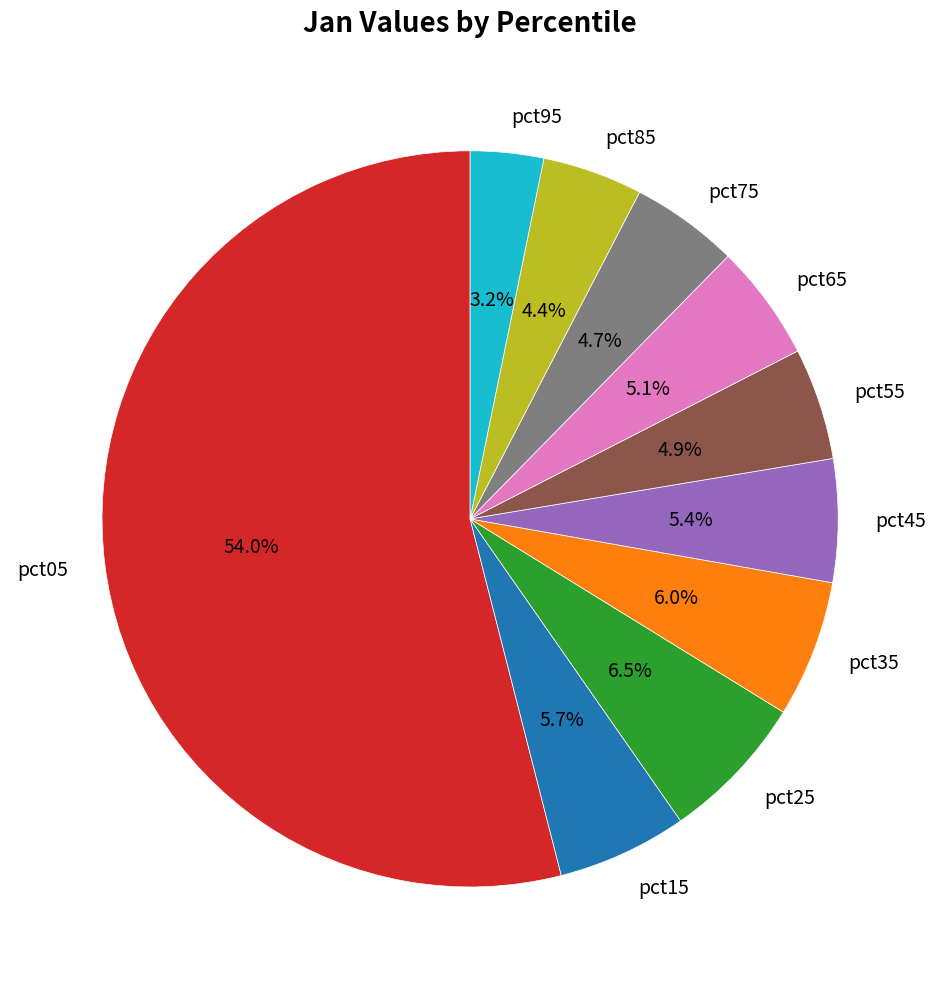

How many segments does this pie chart have?

10